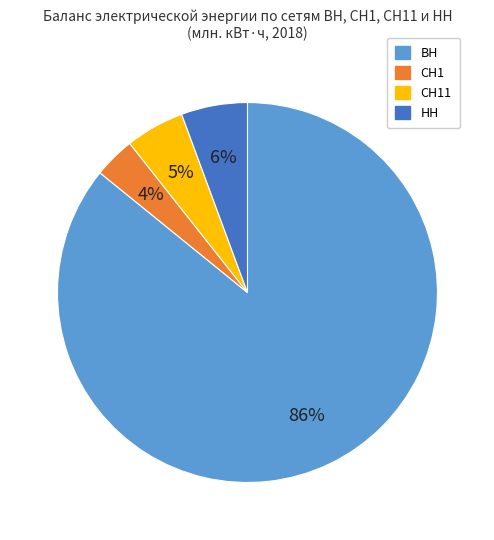

What is the majority slice?

ВН